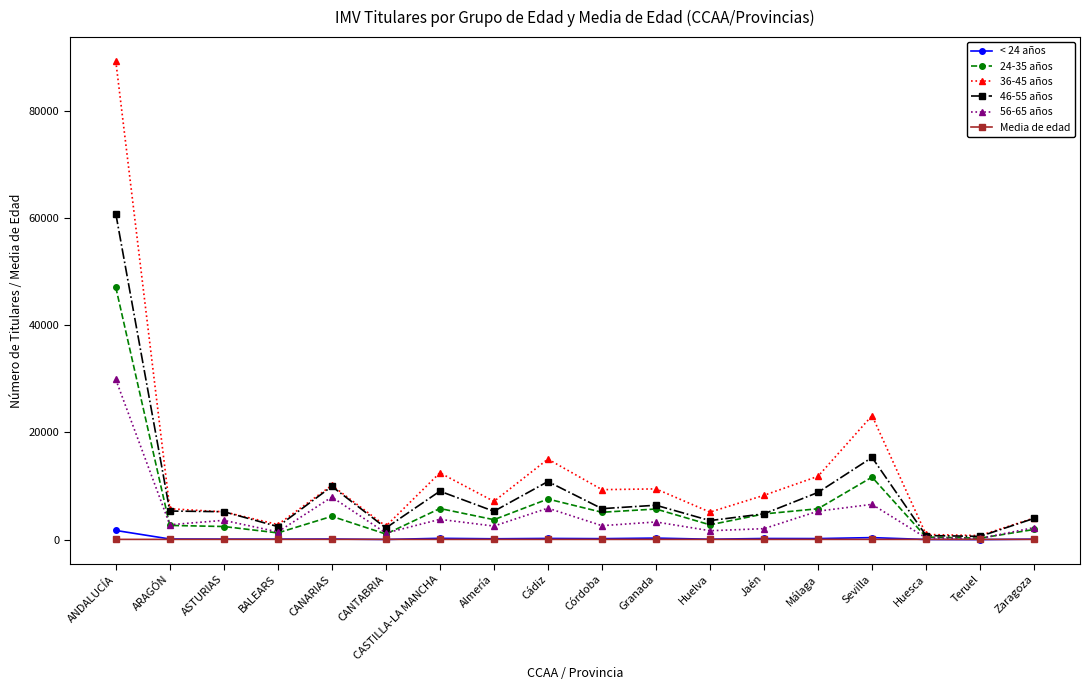

What is the minimum value for < 24 años?

5.0